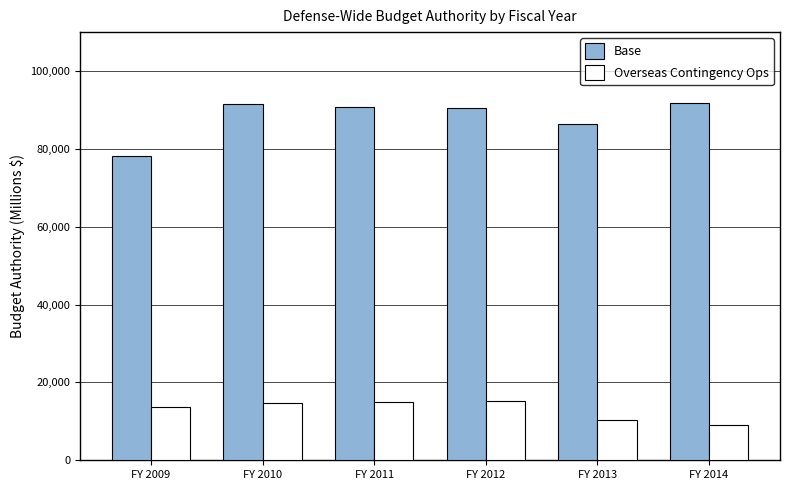

What is the approximate value of Base at FY 2011?

90744